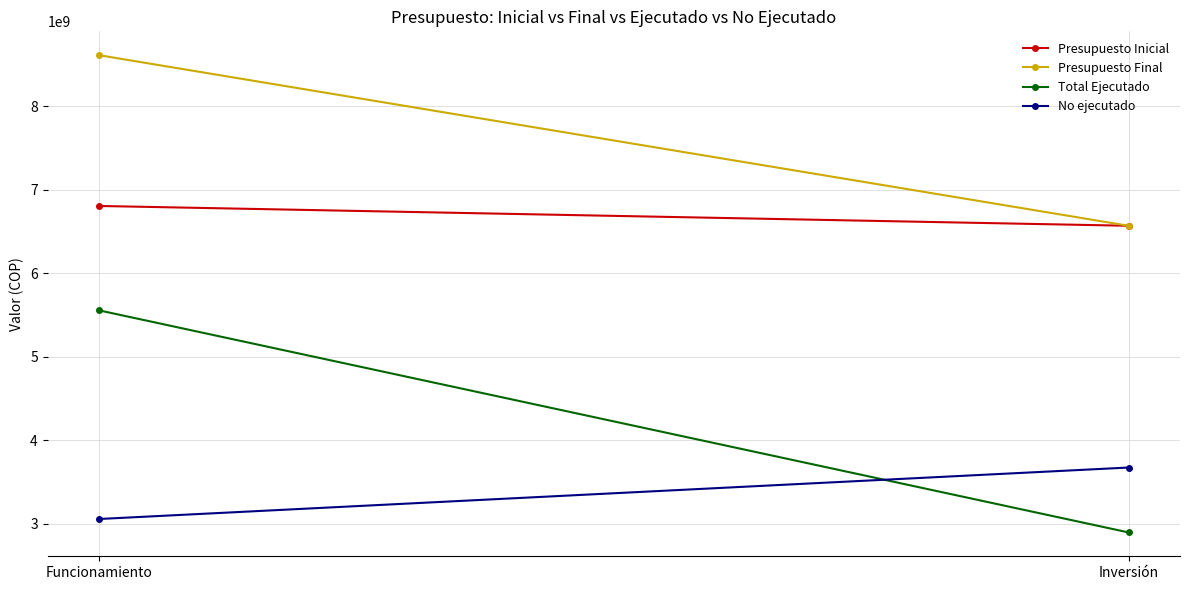

How many lines are shown in the chart?

4